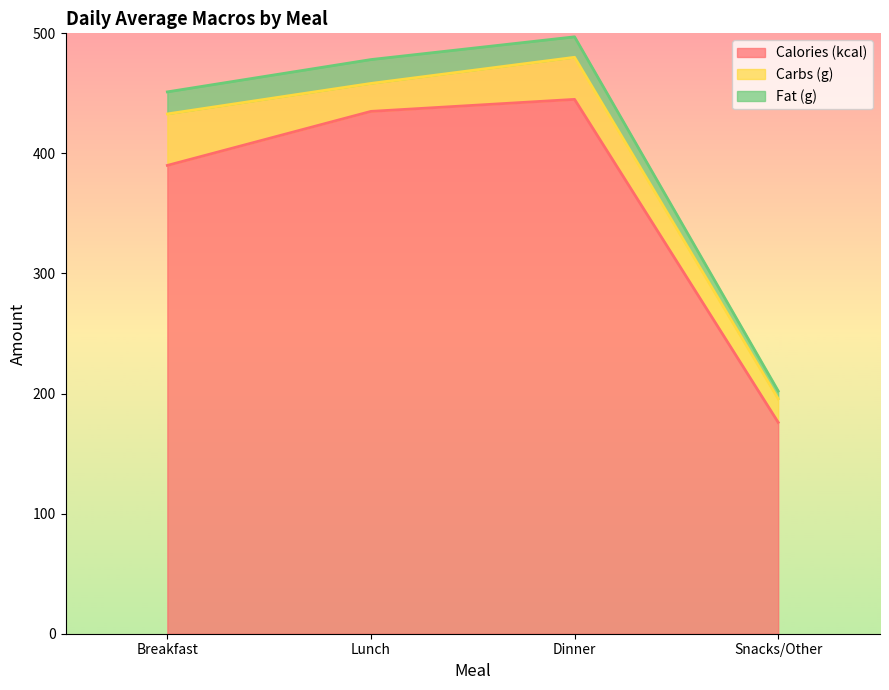

True or false: Fat (g) has a value of 5.9 at Dinner.

False